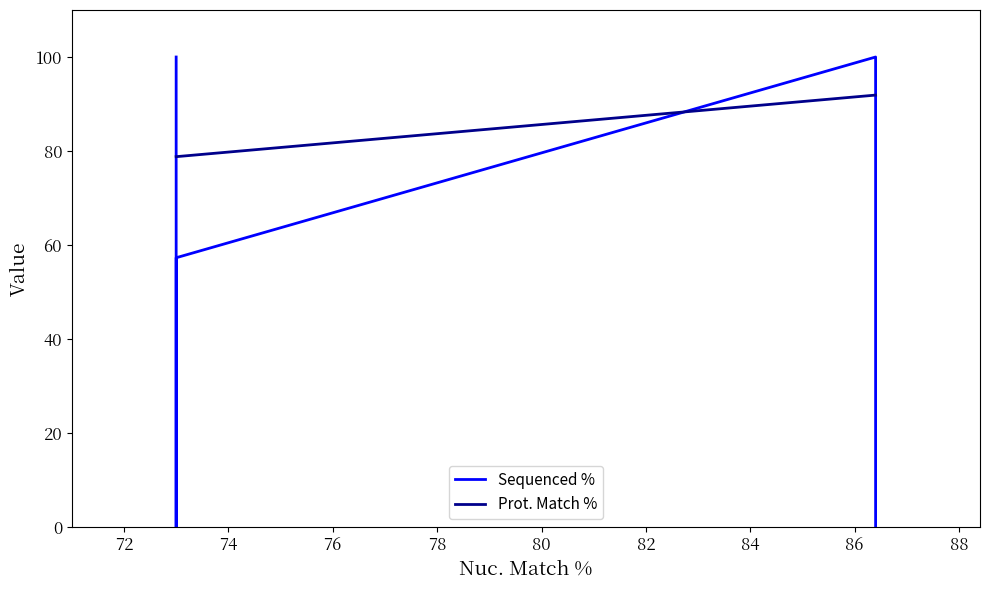

How many values in the Sequenced % series are below 57?

3